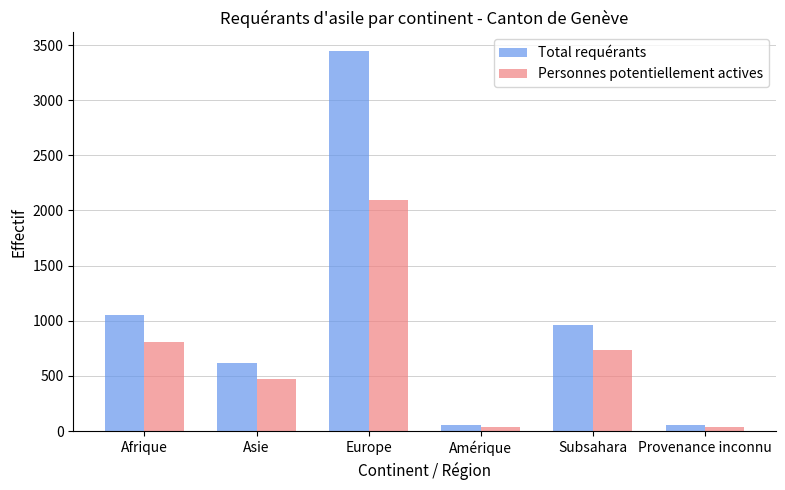

What is the difference between the second highest and second lowest values in the Personnes potentiellement actives series?

771